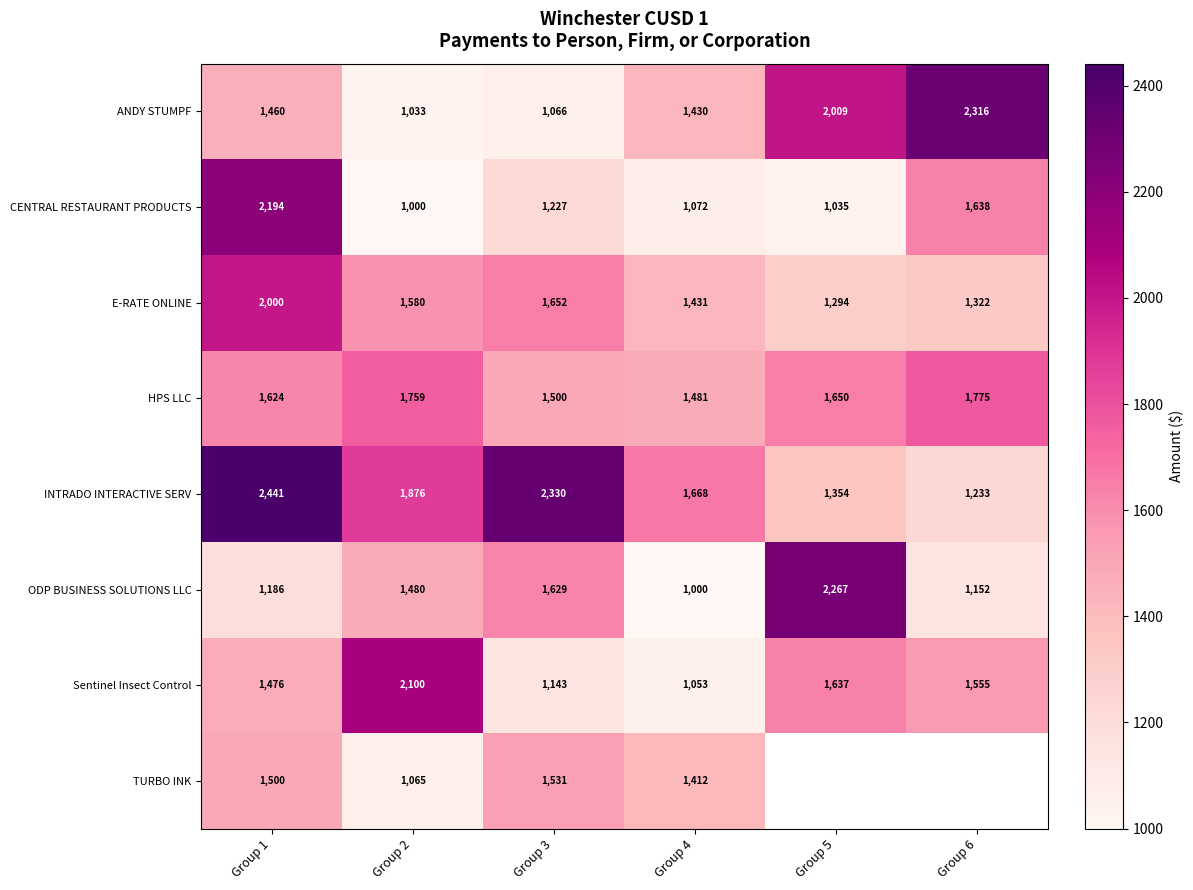

At which label does Sentinel Insect Control reach its peak?

Group 2